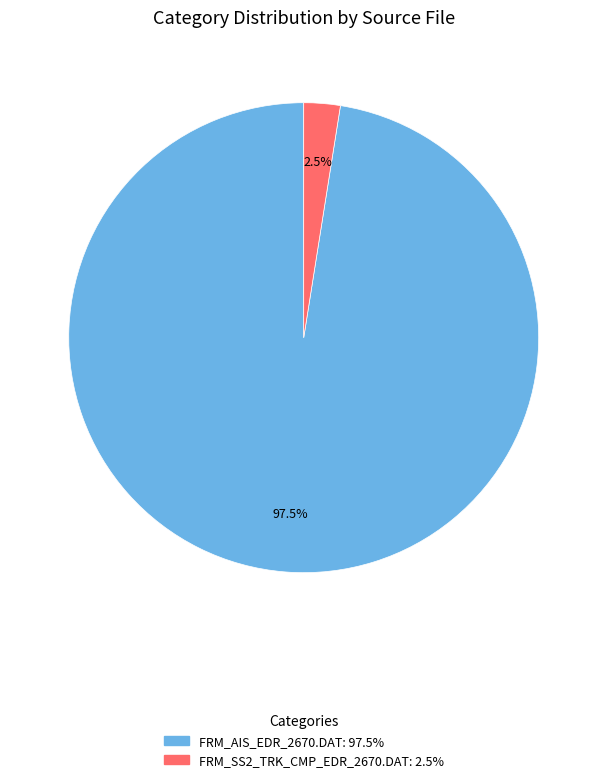

Rank the categories by value from highest to lowest.

FRM_AIS_EDR_2670.DAT, FRM_SS2_TRK_CMP_EDR_2670.DAT